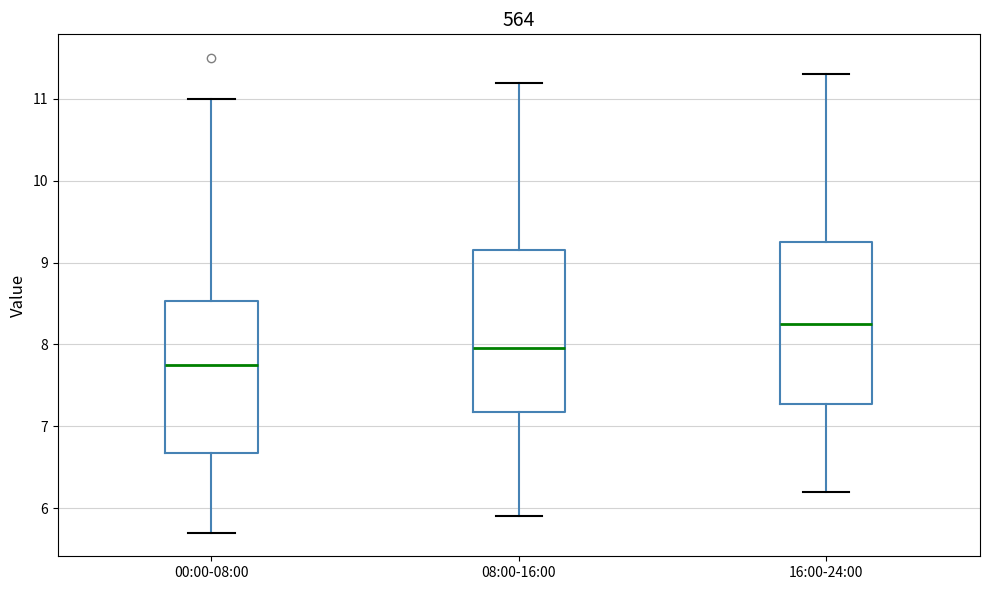

Which box has the highest median line?

16:00-24:00